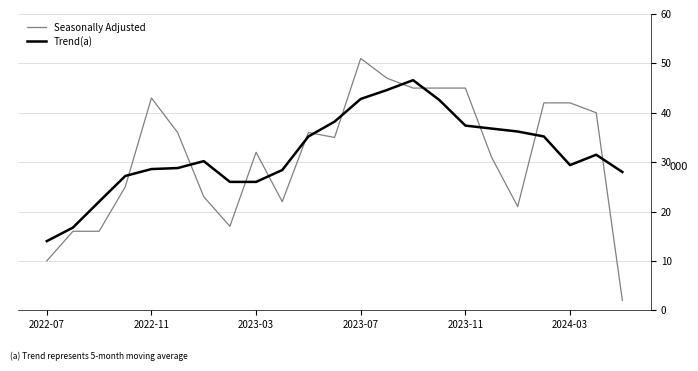

What is the difference between the maximum and minimum values in the Seasonally Adjusted series?

49.0